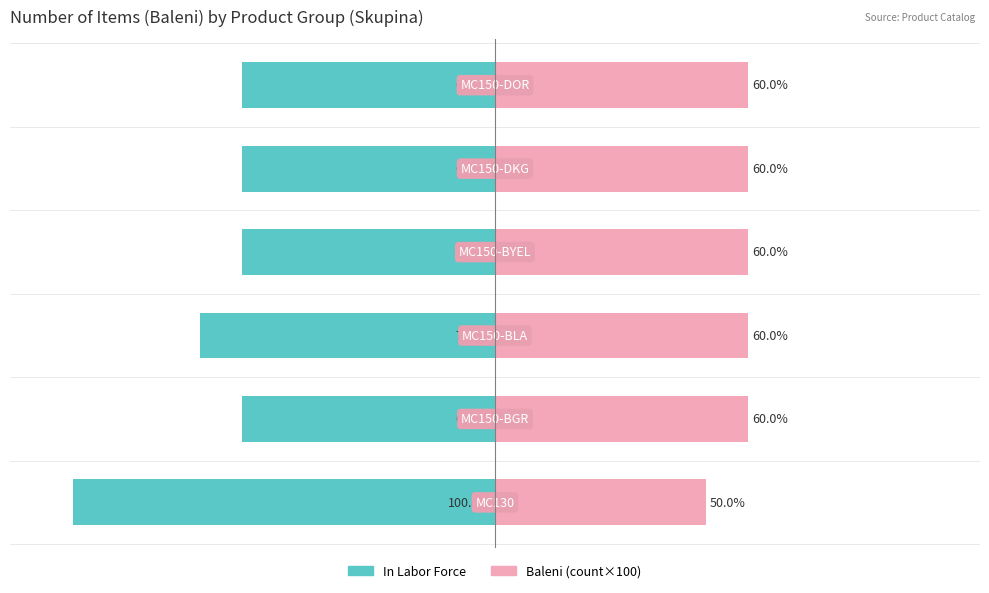

Reading left to right, list all the values displayed in this chart.

In Labor Force: -100	-60	-70	-60	-60	-60
Baleni (count×100): 50	60	60	60	60	60